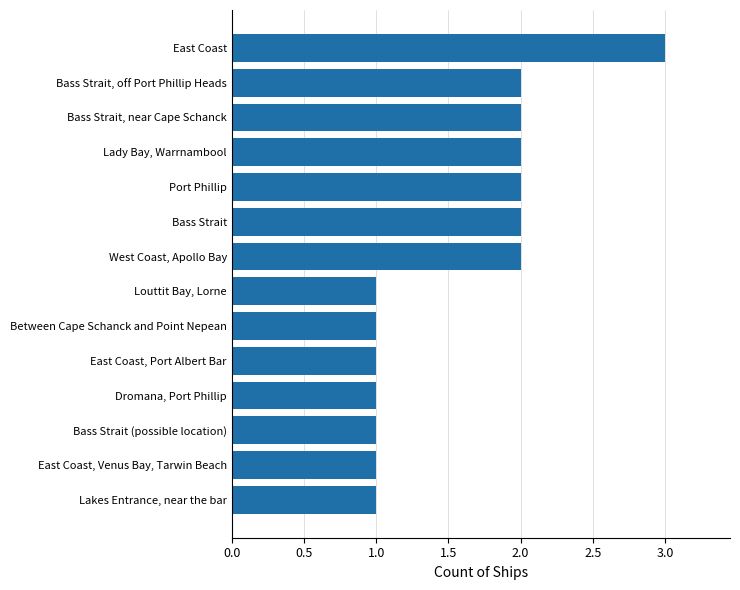

Which category has the highest value across all series?

East Coast